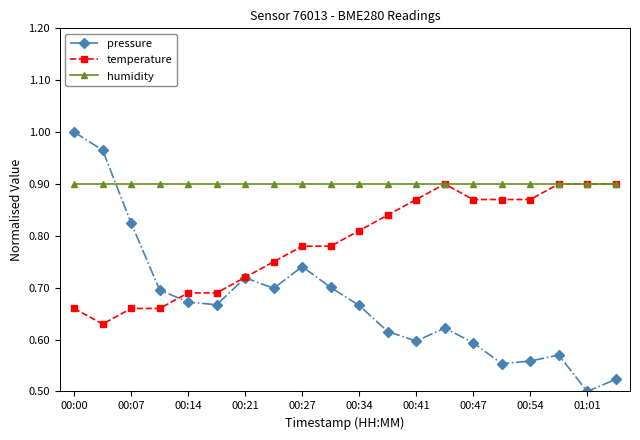

List the series in order of their overall mean, lowest first.

pressure, temperature, humidity